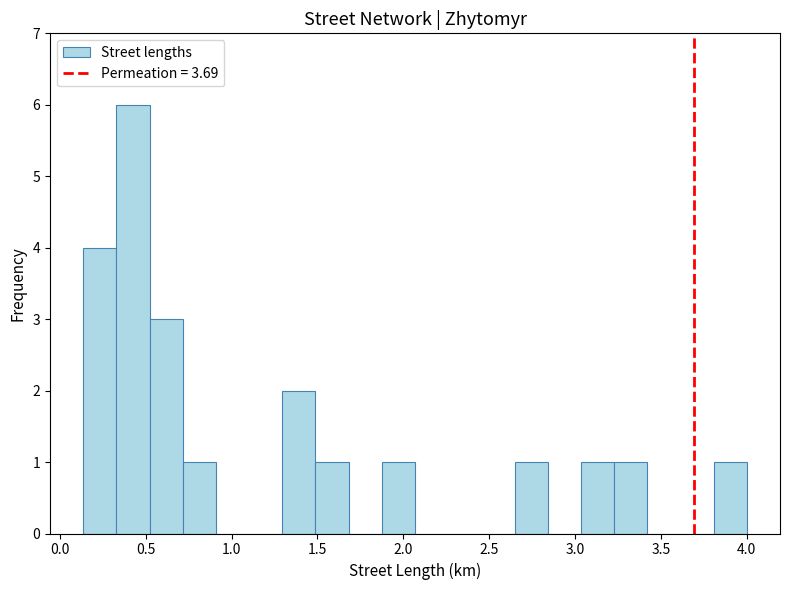

Read against the x-axis, roughly where is the centre of the tallest bar?

0.45